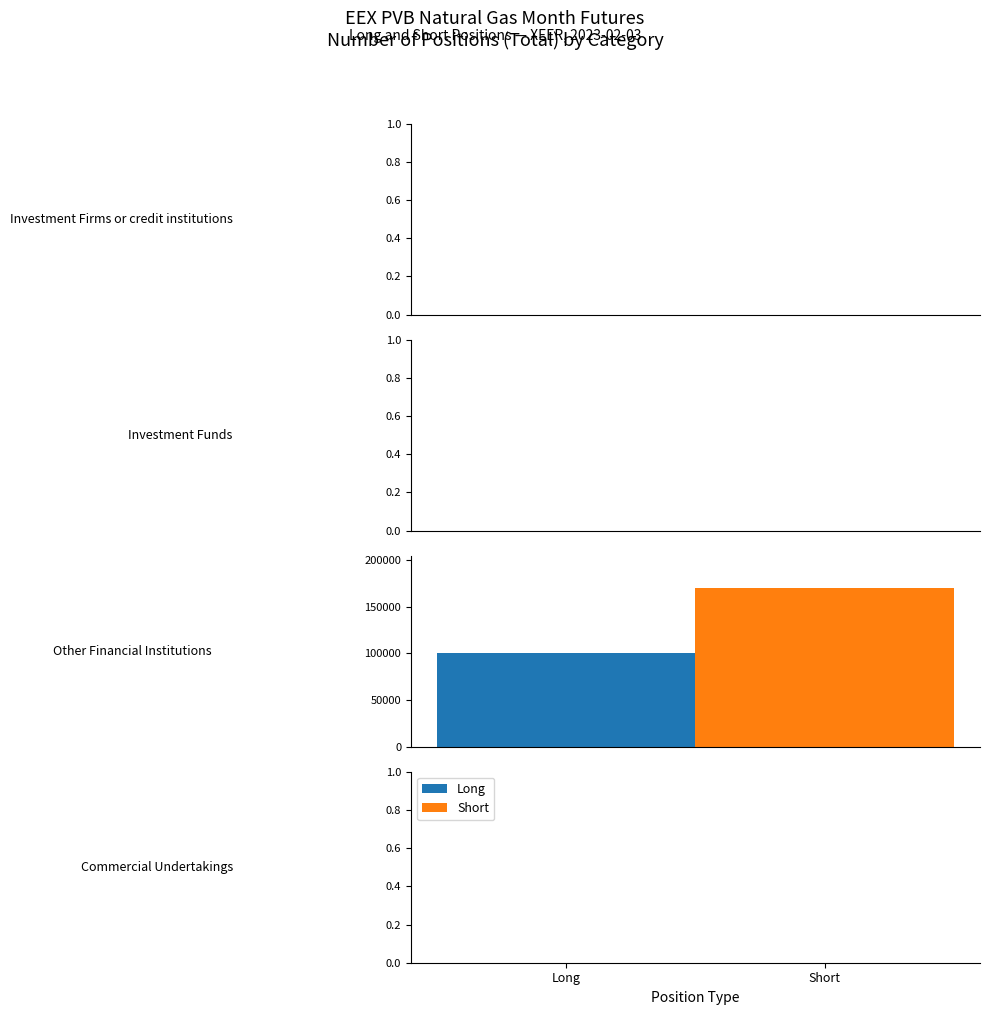

What is the maximum value shown in the chart?

170602